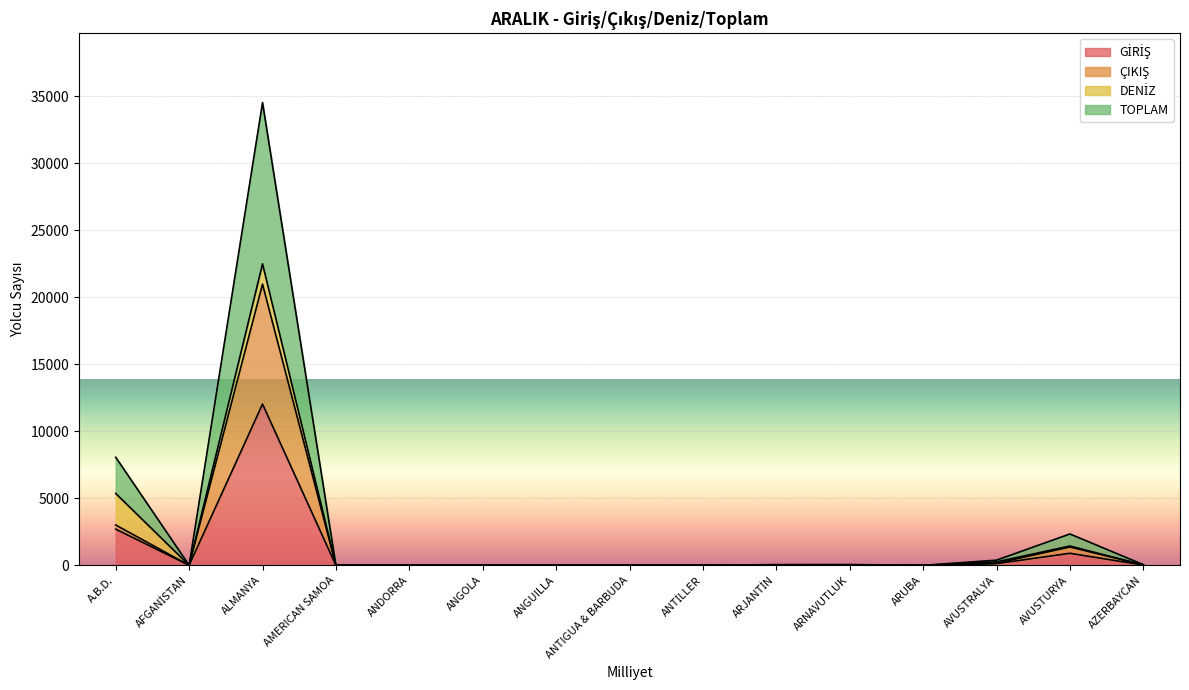

What is the value of the ÇIKIŞ point at the 13th from the left?

154